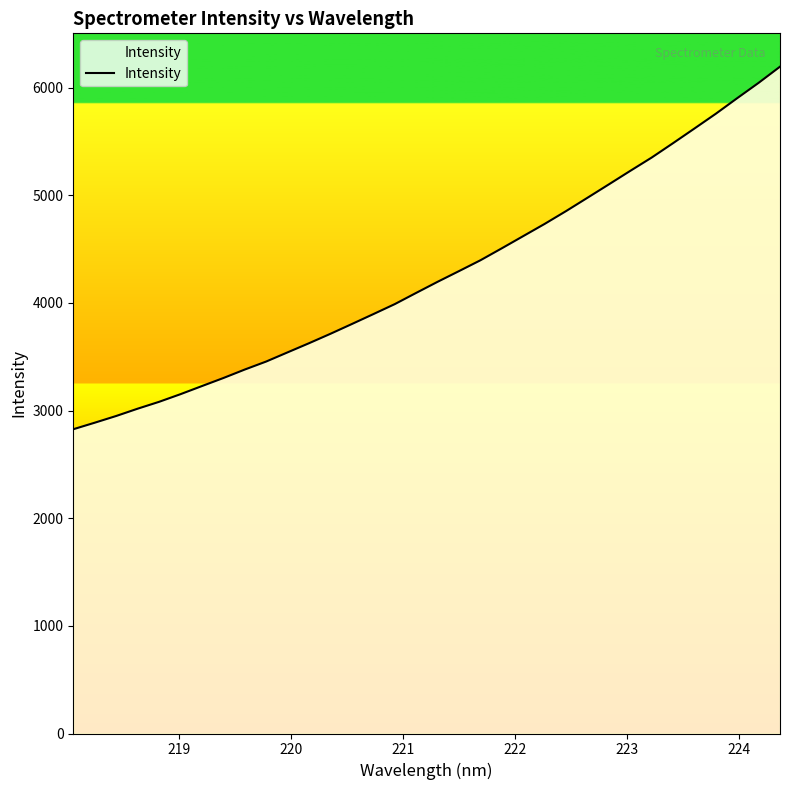

What is the difference between the maximum and minimum values?

3368.7